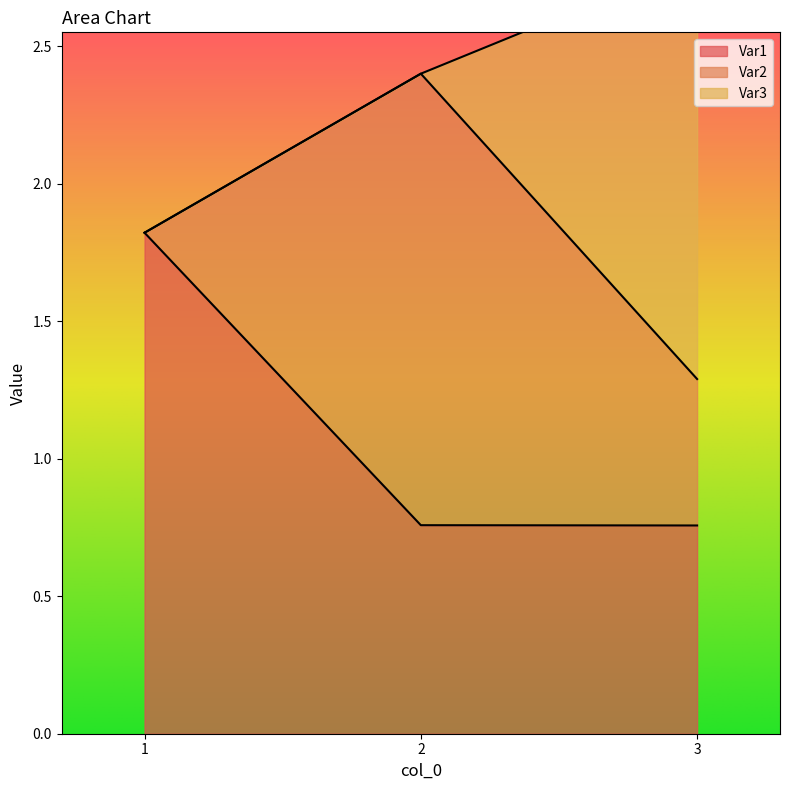

The value of Var1 at 3 is 1.0. True or false?

False